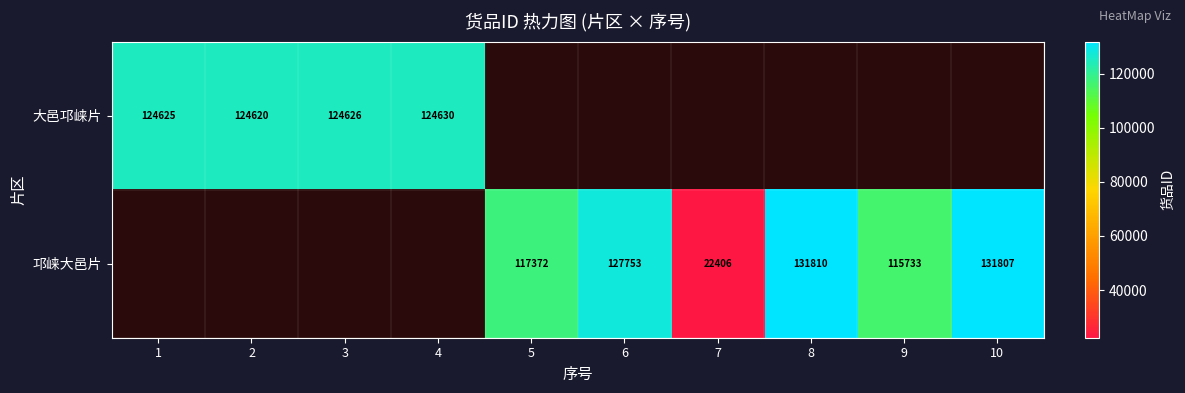

What is the difference between the 邛崃大邑片 values at 10 and 9?

16074